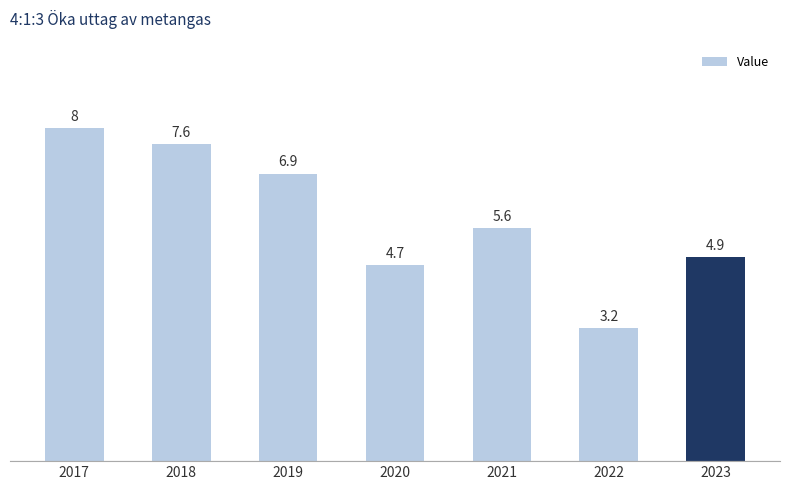

Count the number of values greater than 5.

4